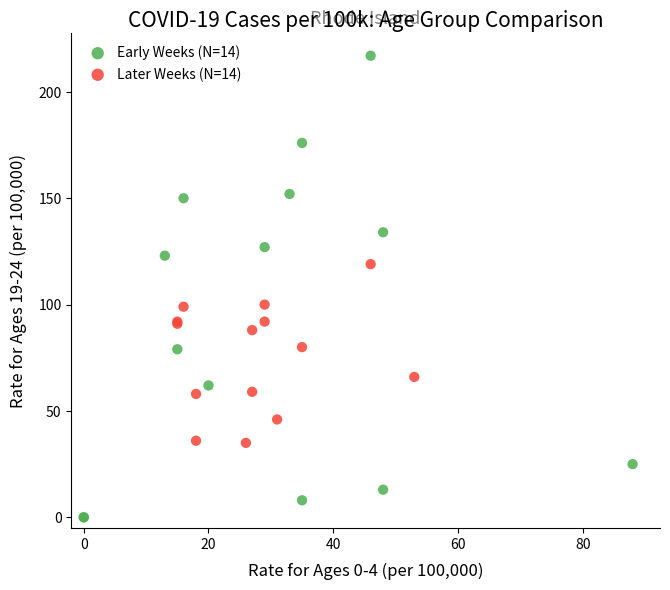

Which series has the widest spread of Y values?

Early Weeks (N=14)